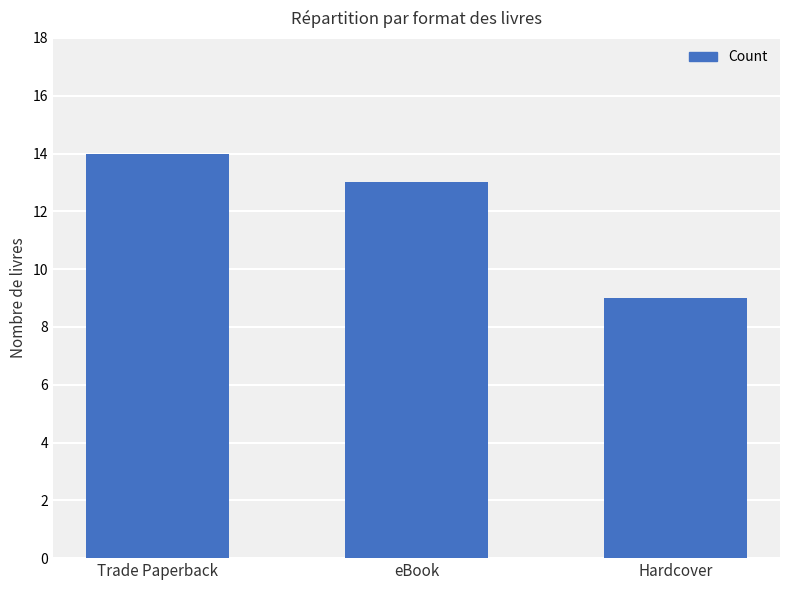

What is the smallest value displayed?

9